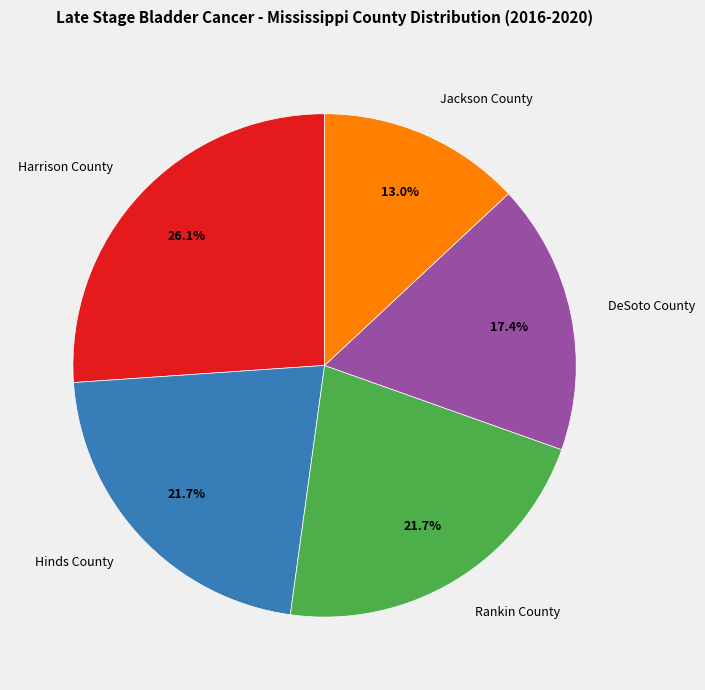

Is there a majority slice in this chart?

No